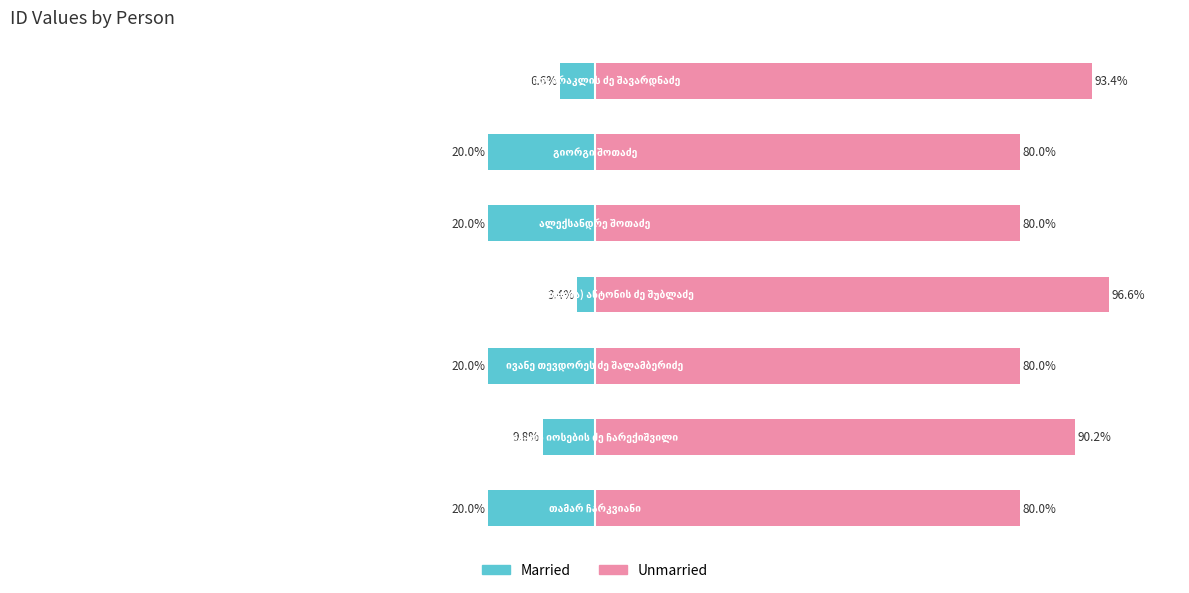

What is the difference between the maximum and minimum values in the Unmarried series?

16.6